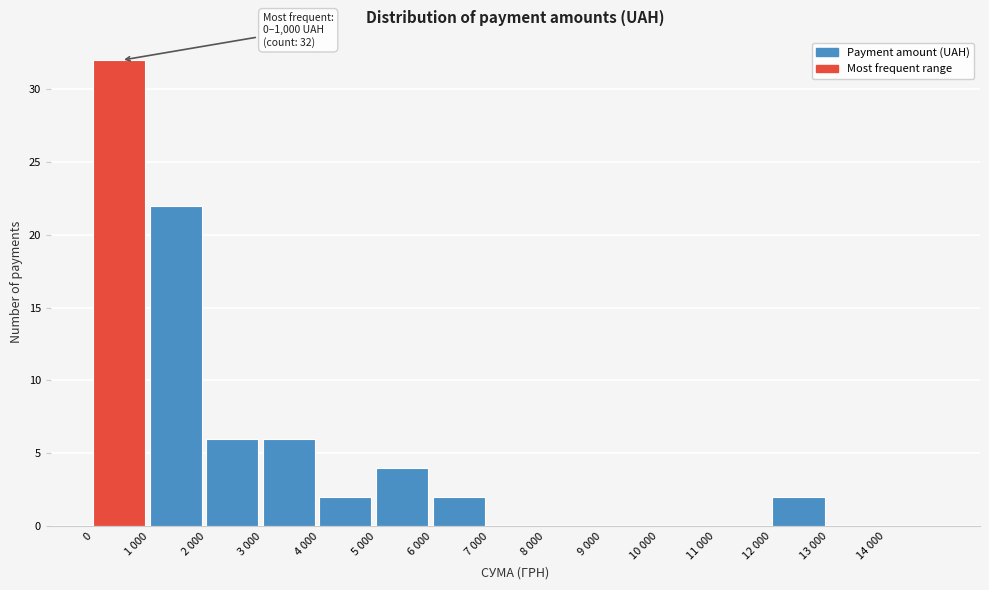

True or false: the data shows 0 at 14 000.

True